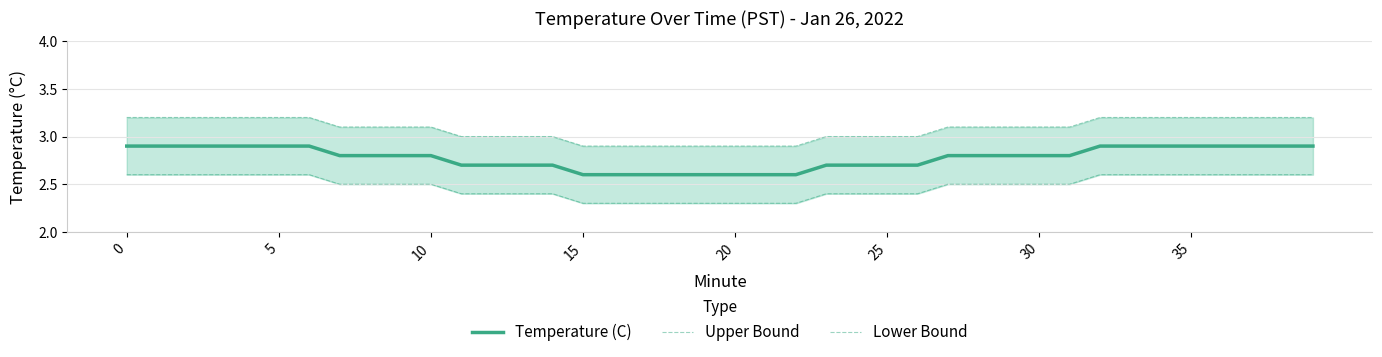

True or false: Upper Bound has a value of 0.9 at 32.

False